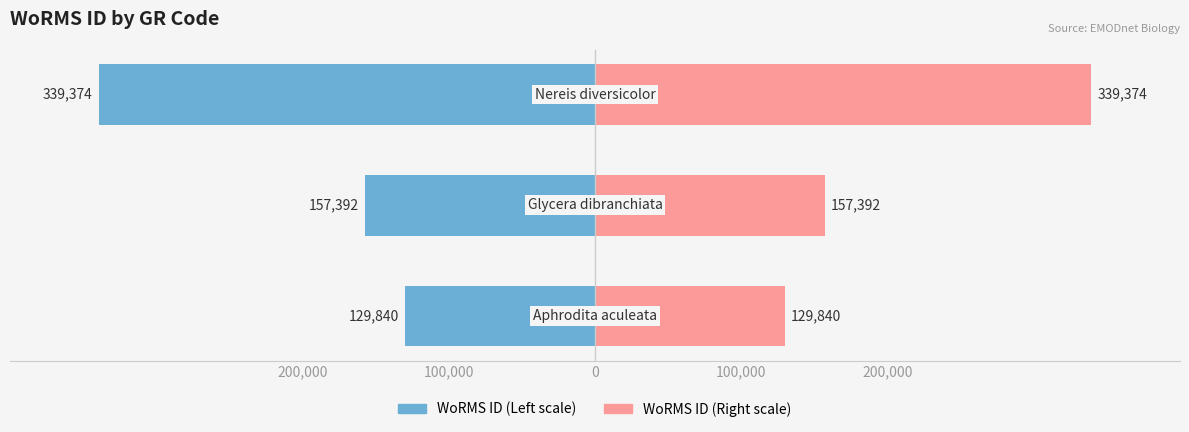

Reading right to left, list all the values displayed in this chart.

WoRMS ID (Left): 0=-339374	100,000=-157392	200,000=-129840
WoRMS ID (Right): 0=339374	100,000=157392	200,000=129840